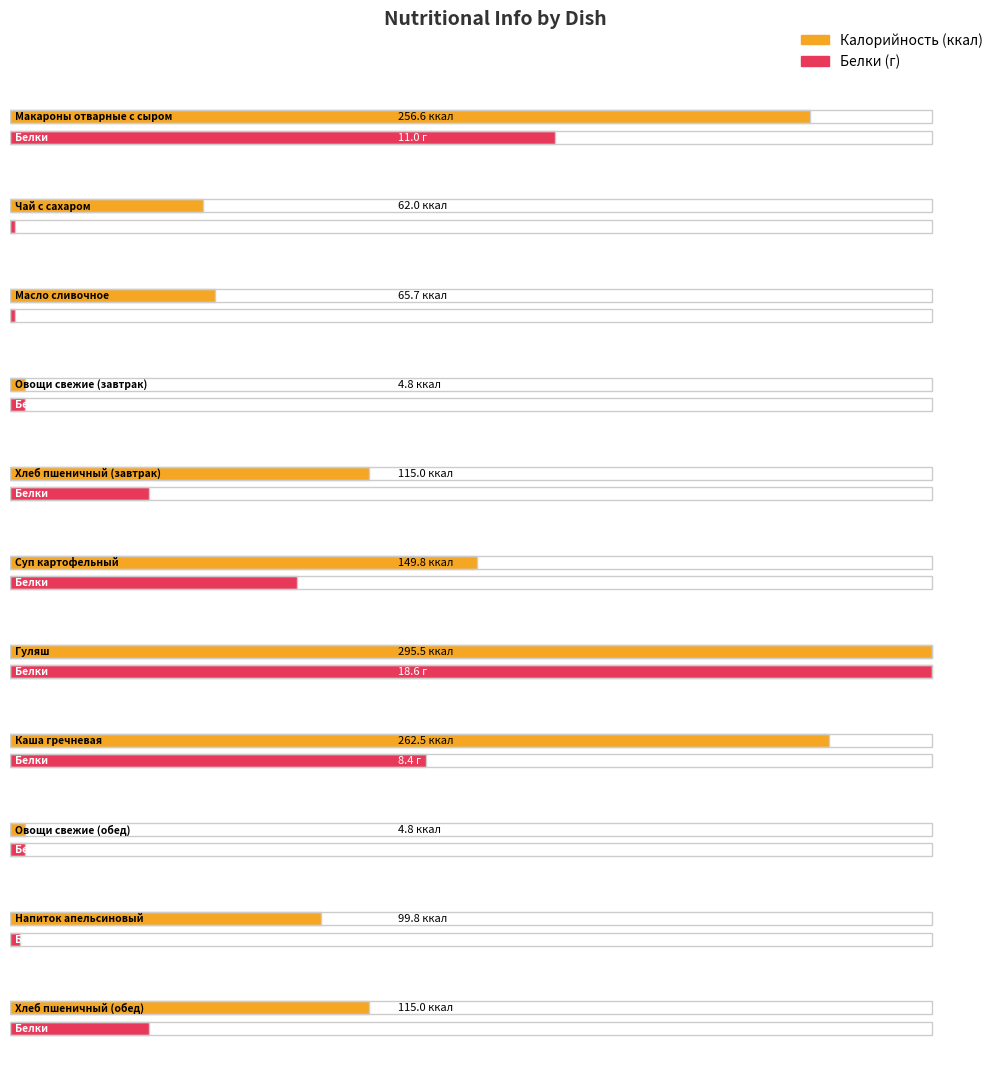

Which label corresponds to the smallest value in the chart?

Чай с сахаром